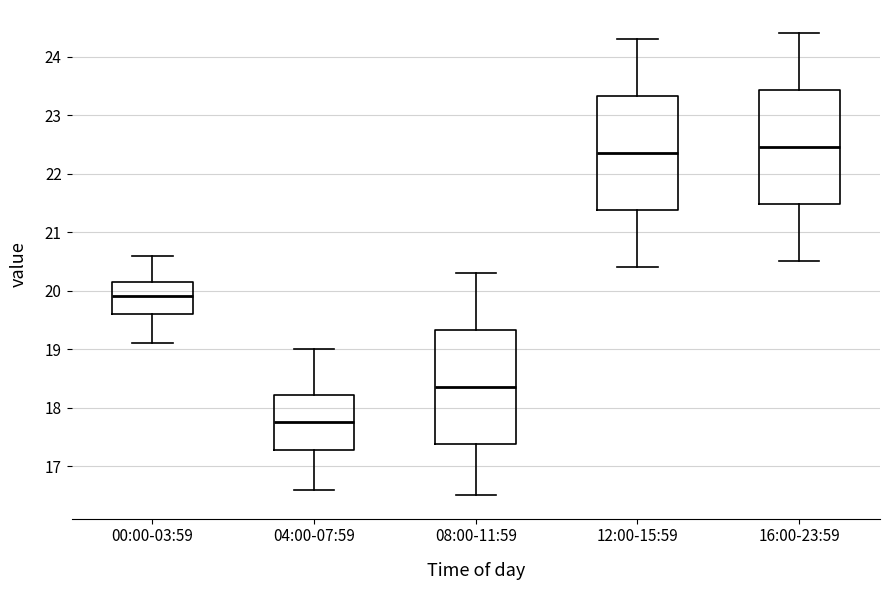

Where is the lower edge of the box for 08:00-11:59 on the y-axis? The values are not printed on the chart, so give them approximately, as read against the axis.

17.4